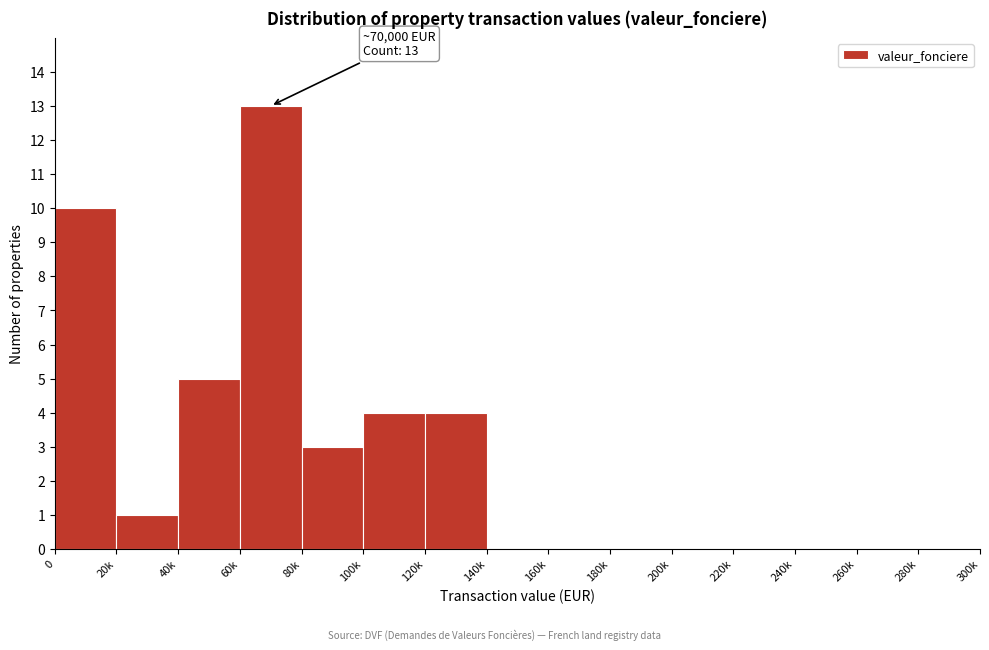

Reading left to right, extract all data points from this chart.

0=10	20k=1	40k=5	60k=13	80k=3	100k=4	120k=4	140k=0	160k=0	180k=0	200k=0	220k=0	240k=0	260k=0	280k=0